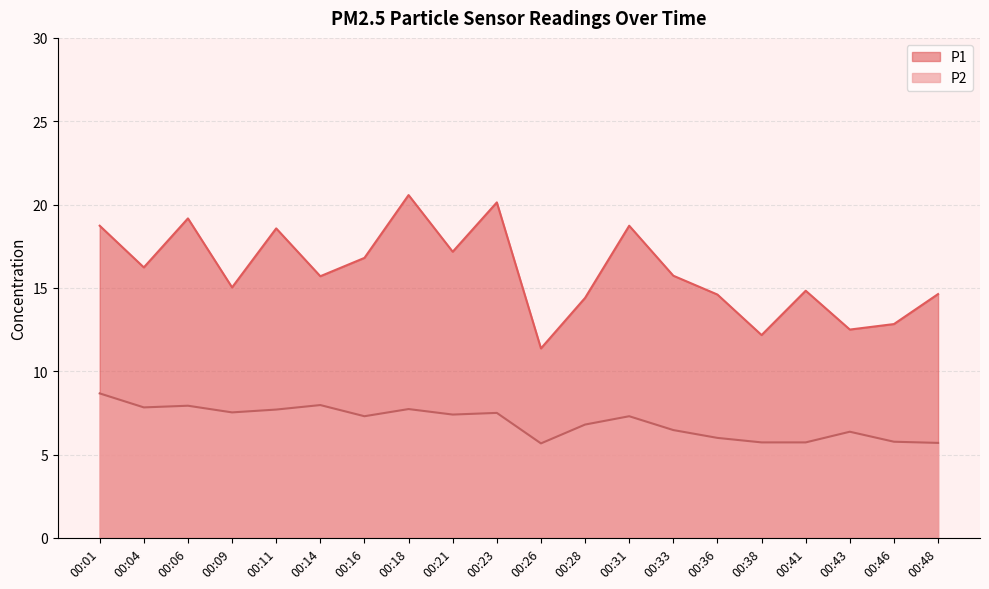

In P2, how many points are lower than both neighbors (excluding endpoints)?

5